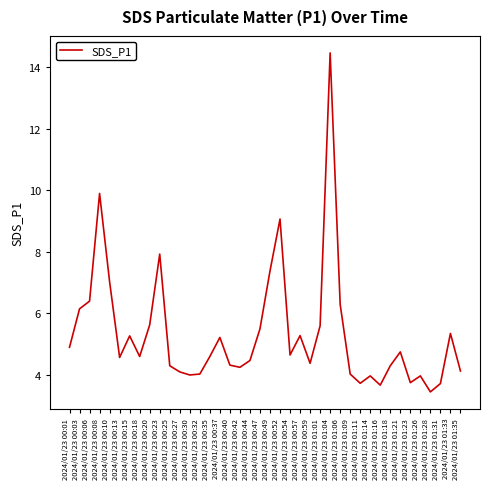

Where is the first local minimum?

2024/01/23 00:13